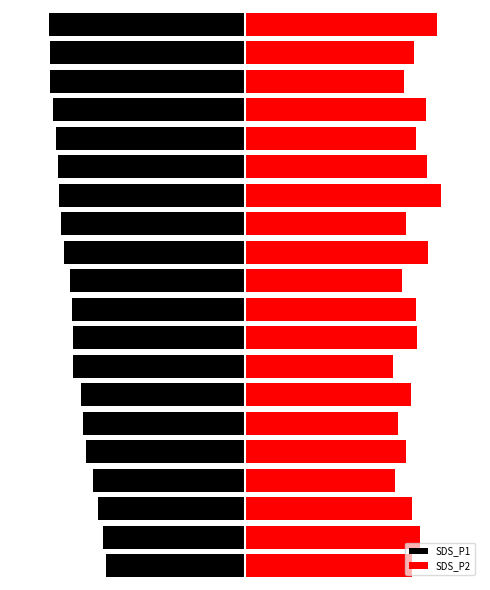

True or false: SDS_P2 has a value of 92.4 at 16.

True